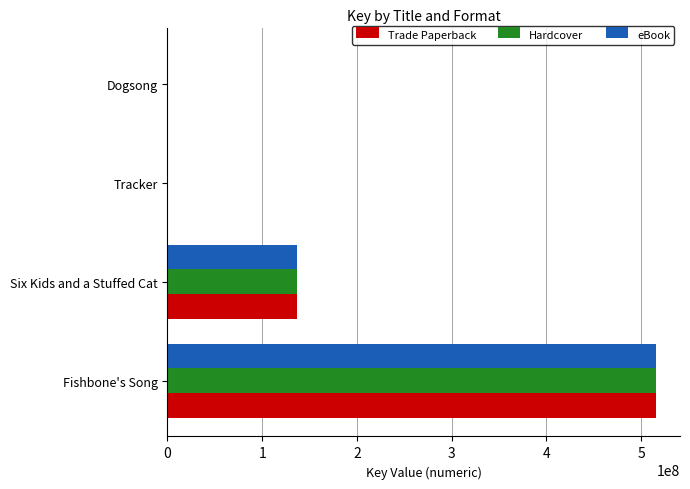

What is the maximum value shown in the chart?

515141570